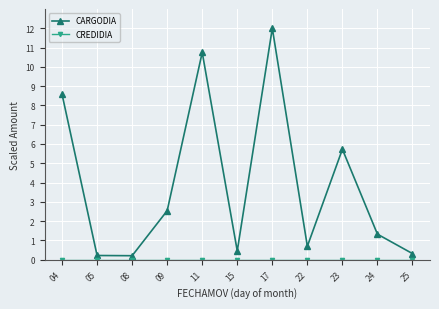

What is the spread (max minus min) of values at 09?

2.5